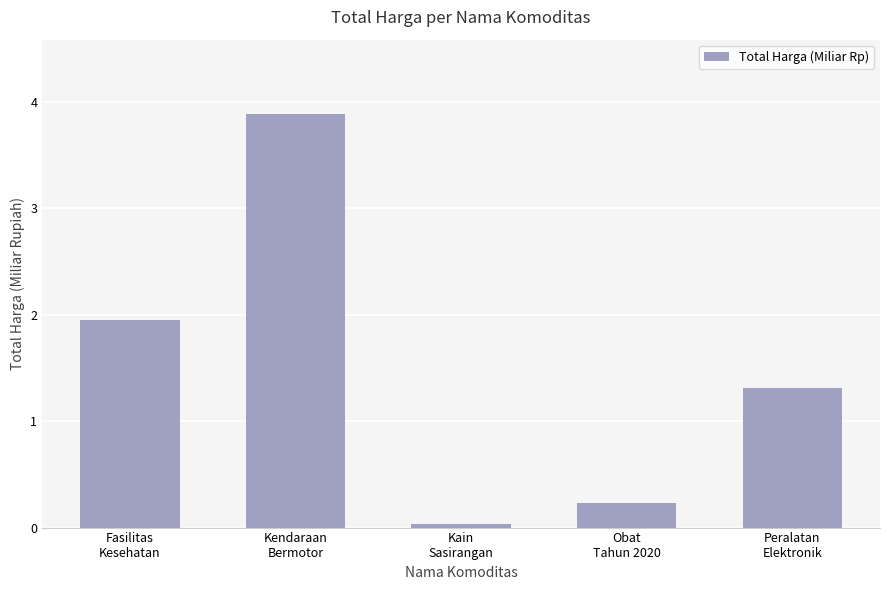

Between Kendaraan
Bermotor and Obat
Tahun 2020, which is larger?

Kendaraan
Bermotor